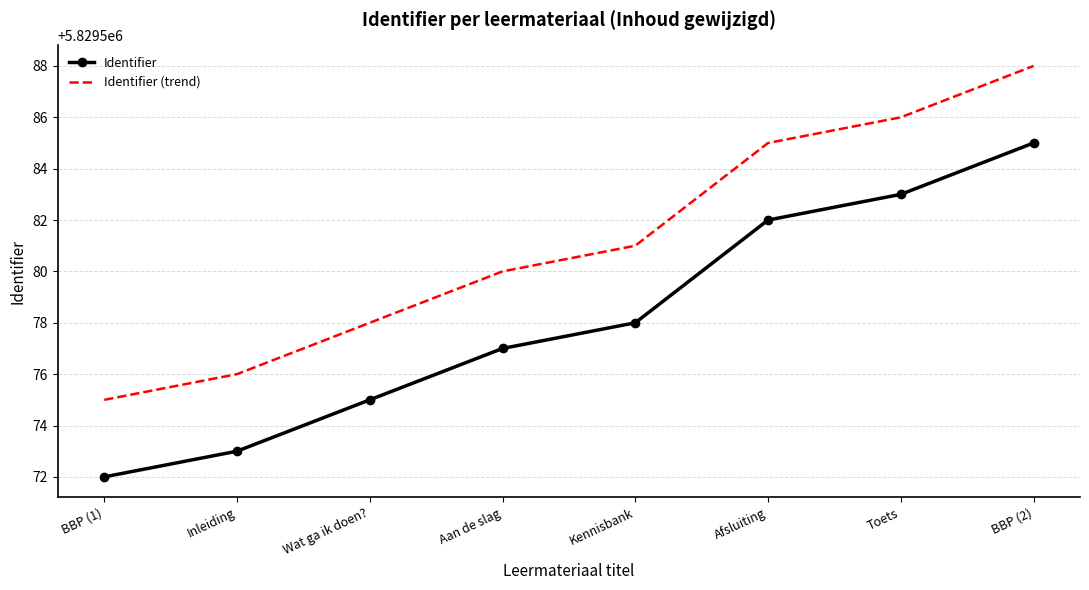

What is the spread (max minus min) of values at Aan de slag?

3